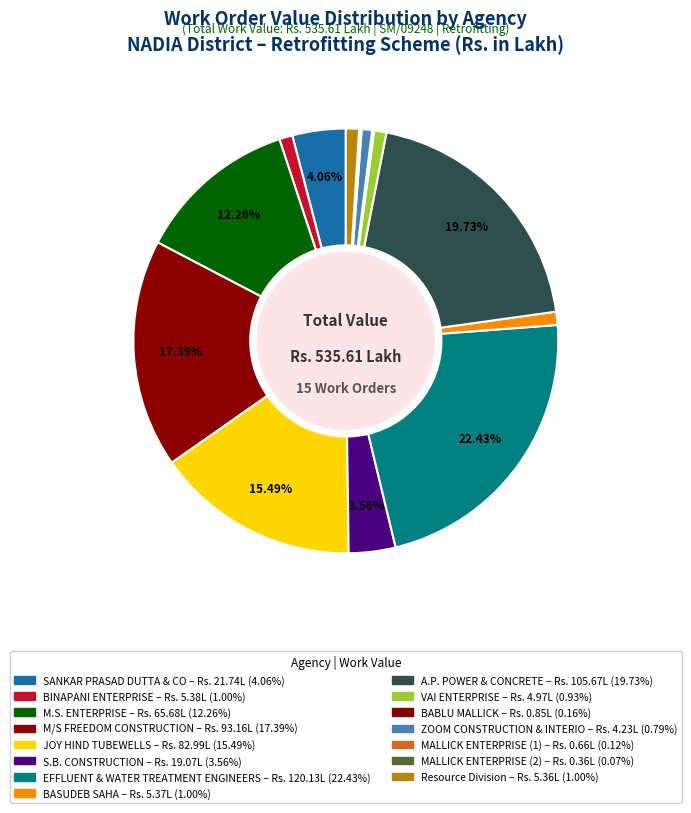

Is there a majority slice in this chart?

No